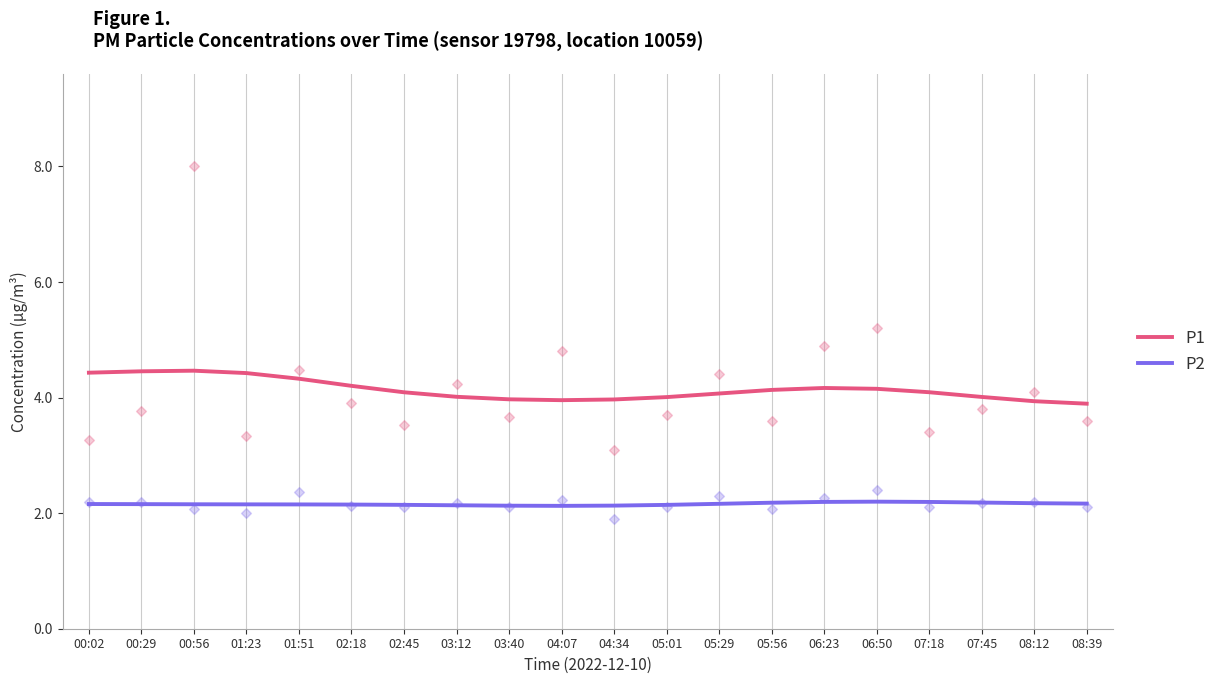

What is the total value across all series at 06:23?

6.4